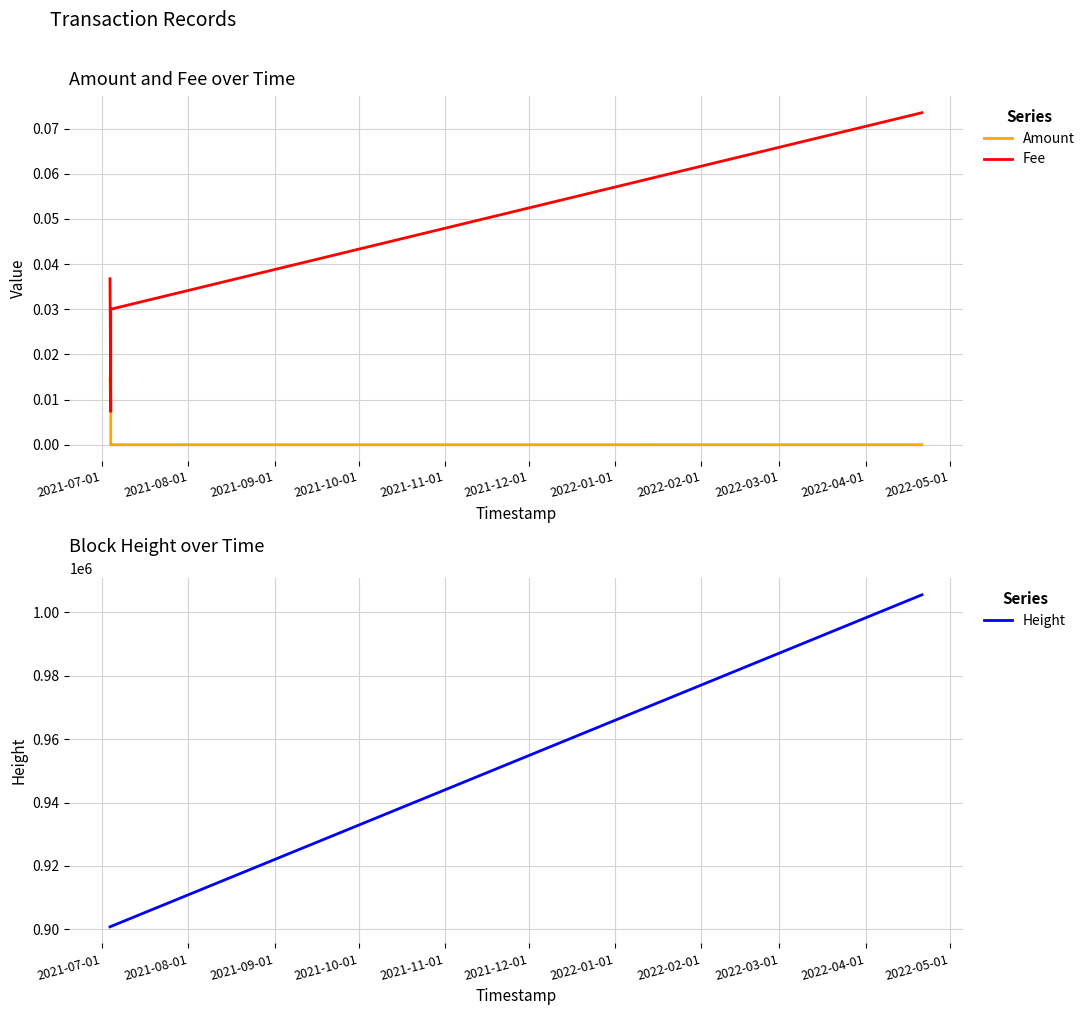

What is the value of the Height point at the 2nd from the left?

900877.0